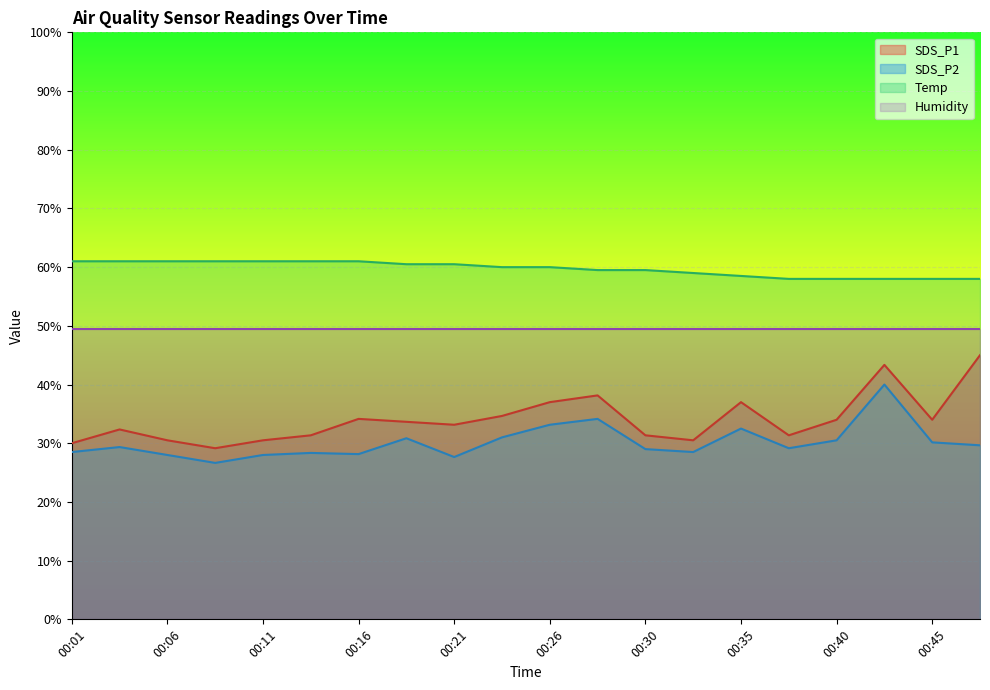

True or false: SDS_P1 and SDS_P2 intersect in this chart.

False